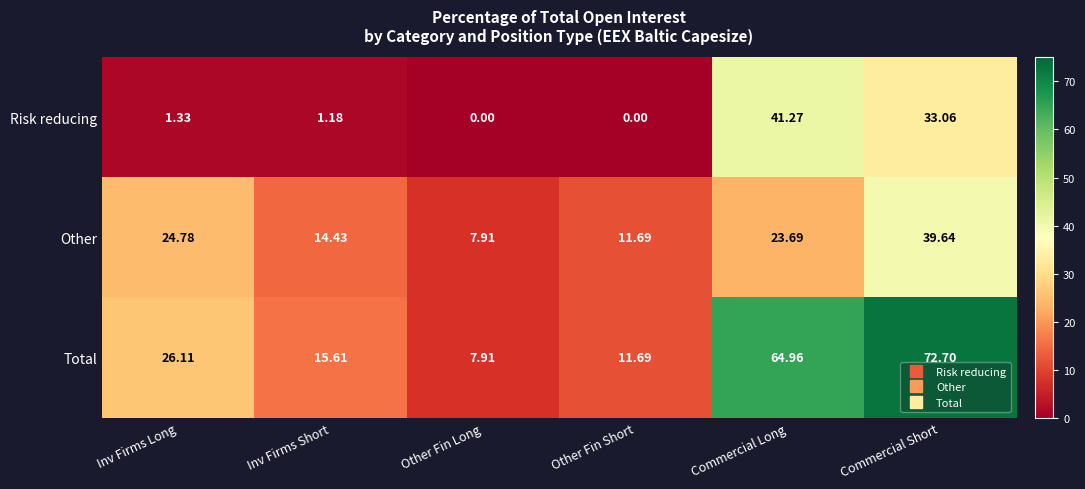

Which series has the widest spread of values?

Total